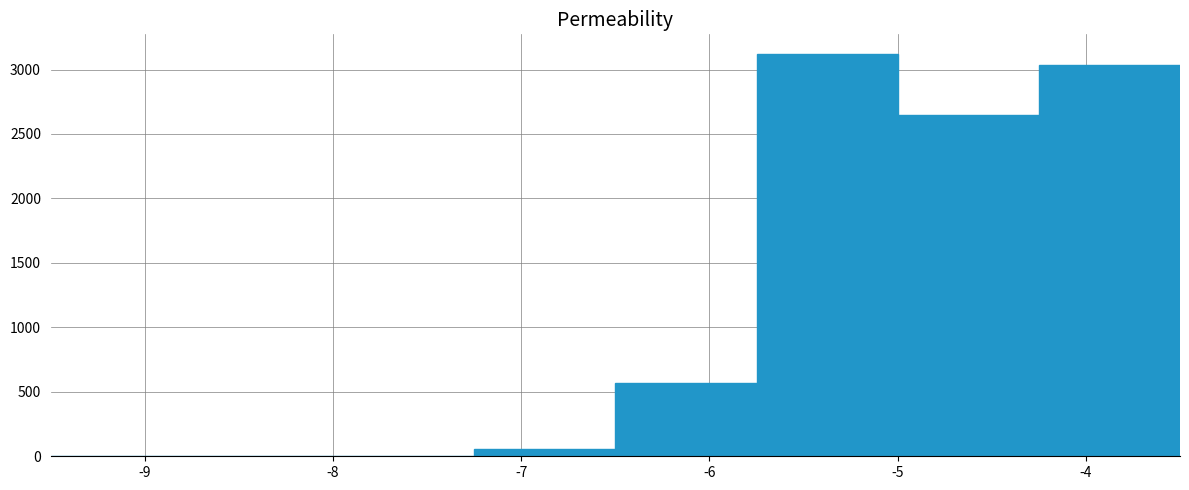

Which range on the x-axis has the tallest bar?

-5.75 to -5.00